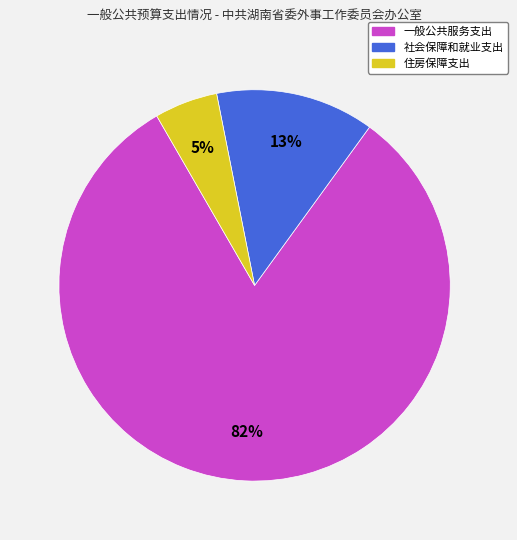

To the nearest percent, what is the difference between the 社会保障和就业支出 and 住房保障支出 slice percentages?

8%